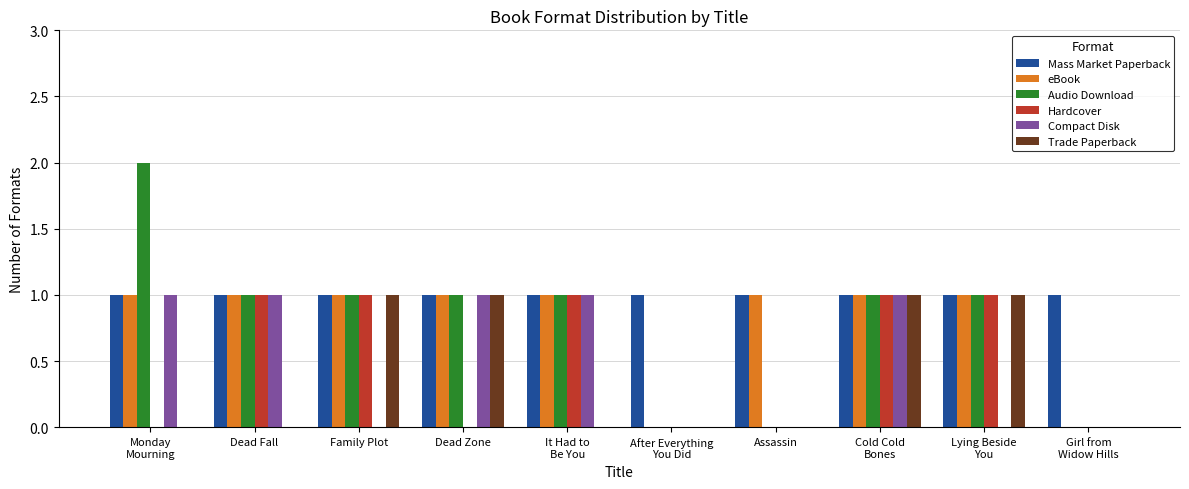

Read the Compact Disk value at It Had to
Be You.

1